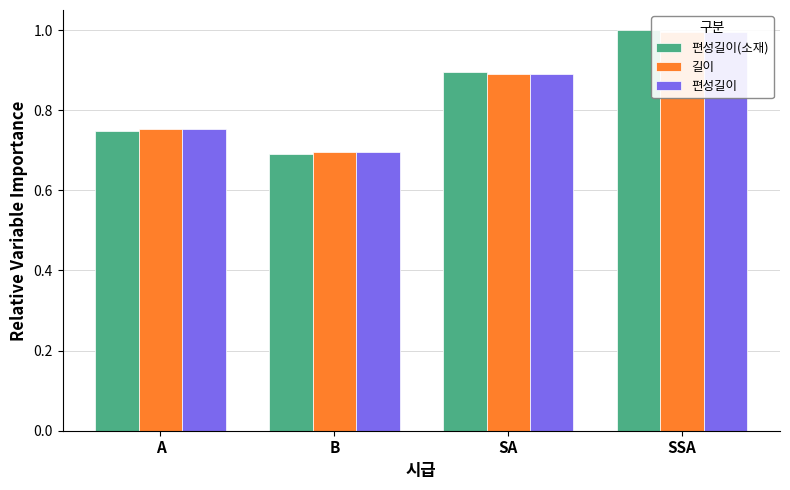

What is the label of the 3rd bar from the right?

B